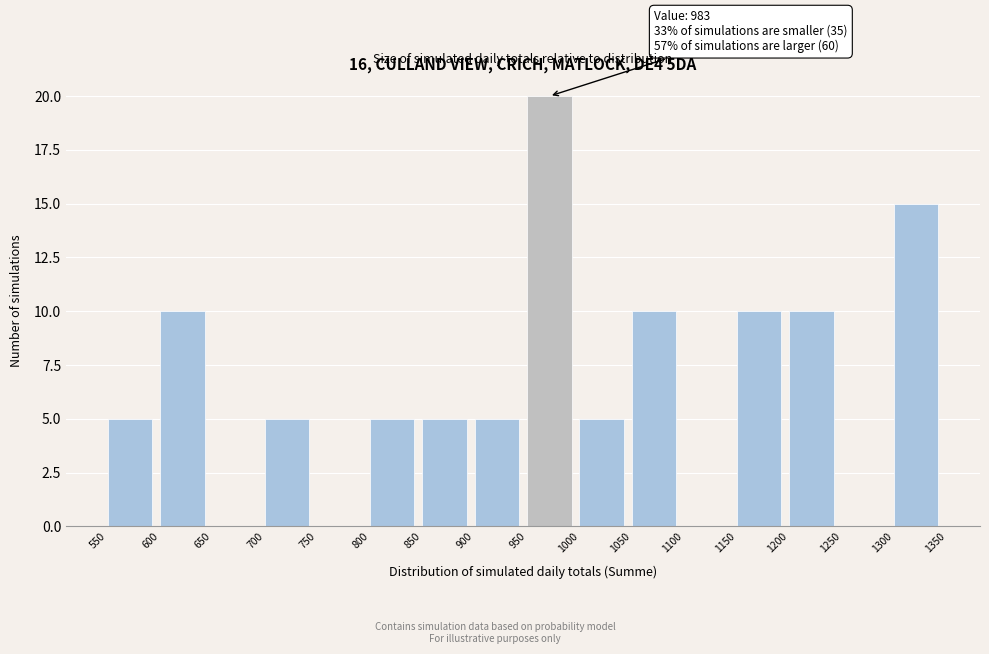

Over which range of the x-axis is the bar tallest?

950 to 1000